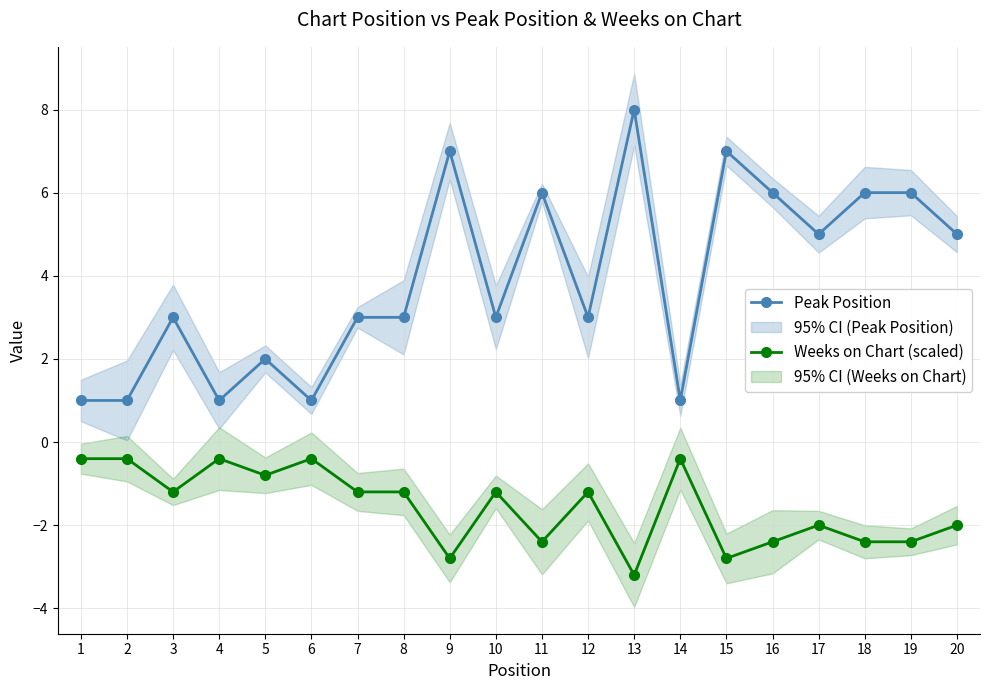

True or false: Peak Position and Weeks on Chart (scaled) intersect in this chart.

False